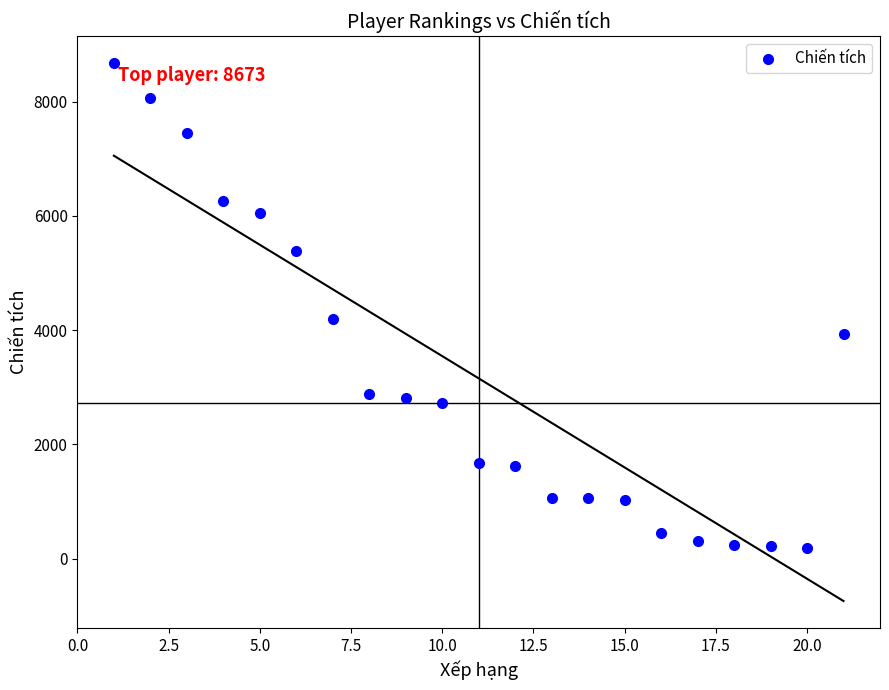

What is the range of Y values (max minus min)?

8492